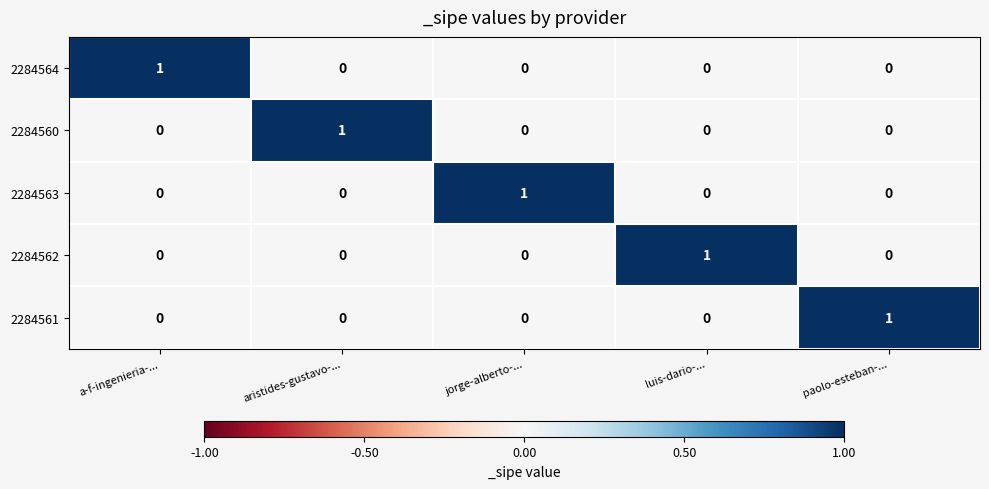

At how many categories does at least one series exceed 0?

5